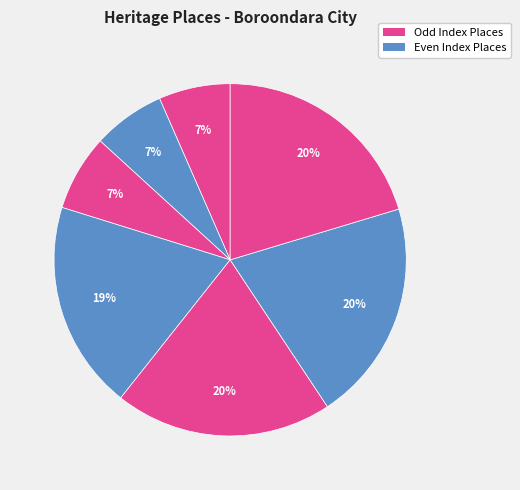

Is there a majority slice in this chart?

No